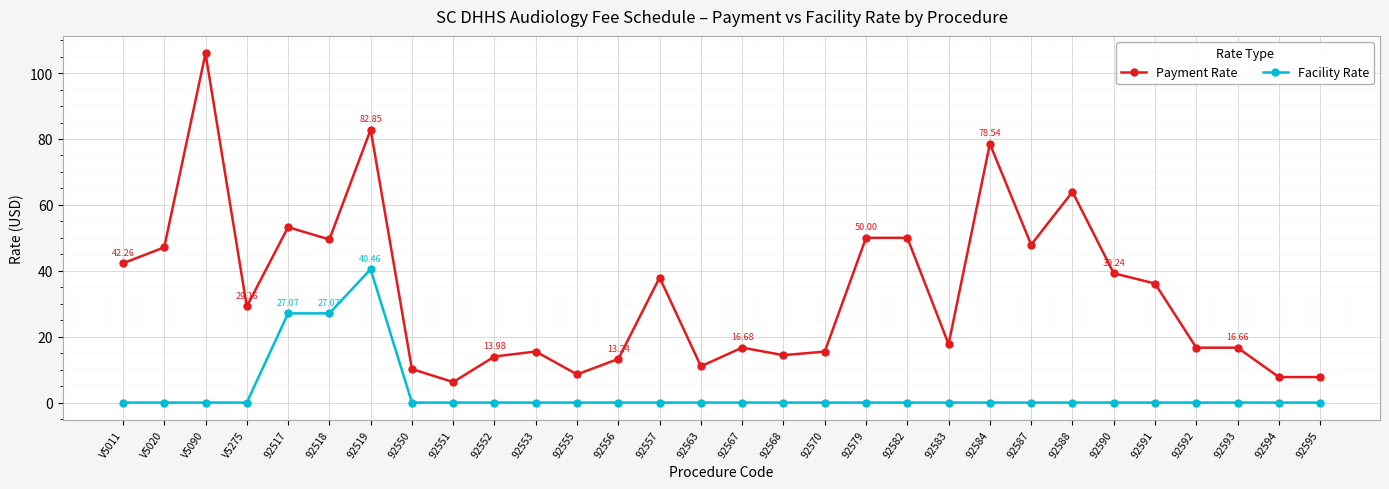

How many categories are shown in the chart?

30